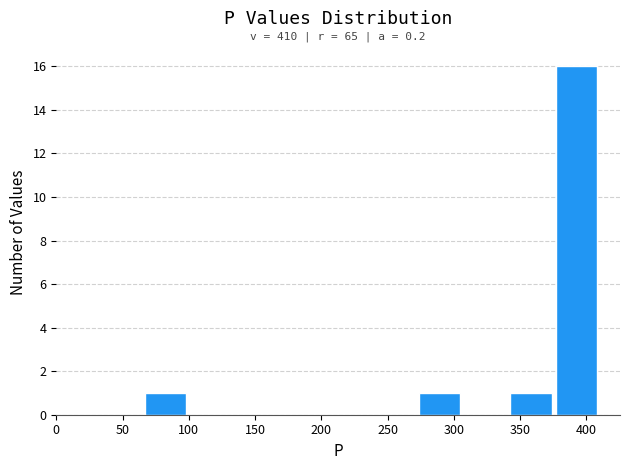

Over which range of the x-axis is the bar tallest?

375 to 410